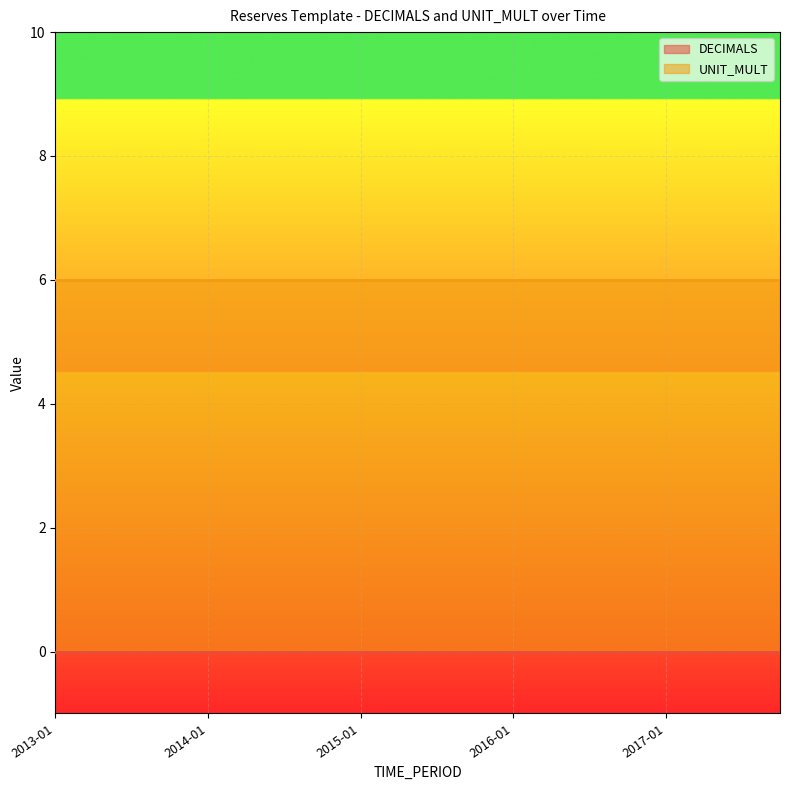

Reading left to right, transcribe all the data shown in this chart.

DECIMALS: 0	0	0	0	0	0	0	0	0	0	0	0	0	0	0	0	0	0	0	0
UNIT_MULT: 6	6	6	6	6	6	6	6	6	6	6	6	6	6	6	6	6	6	6	6